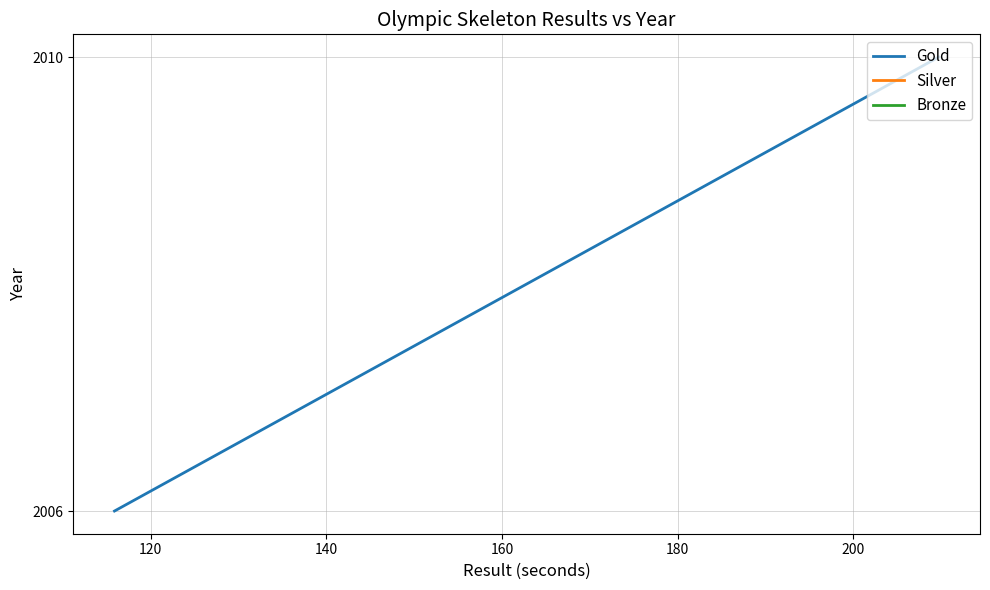

Reading left to right, list all the values displayed in this chart.

2010	2006